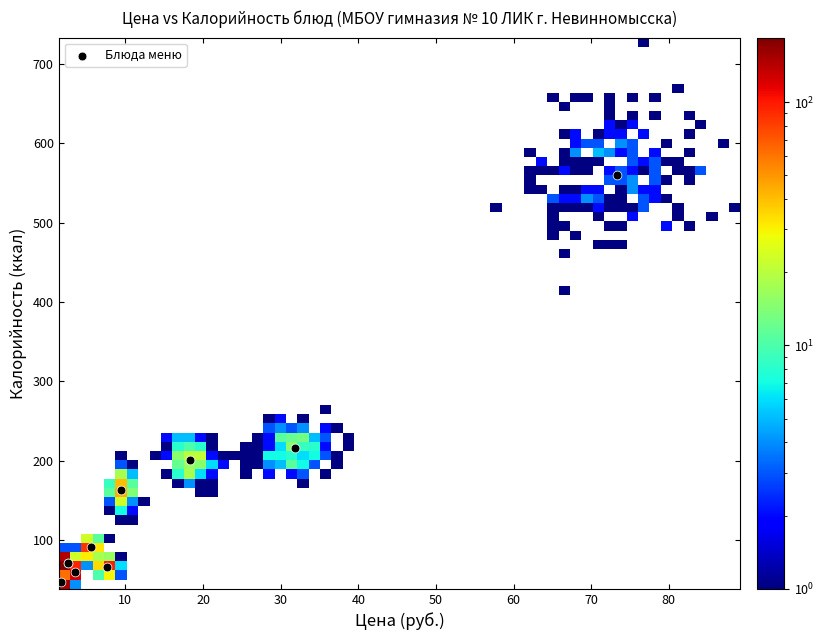

What Y value in the scatter plot is closest to 304?

216.0